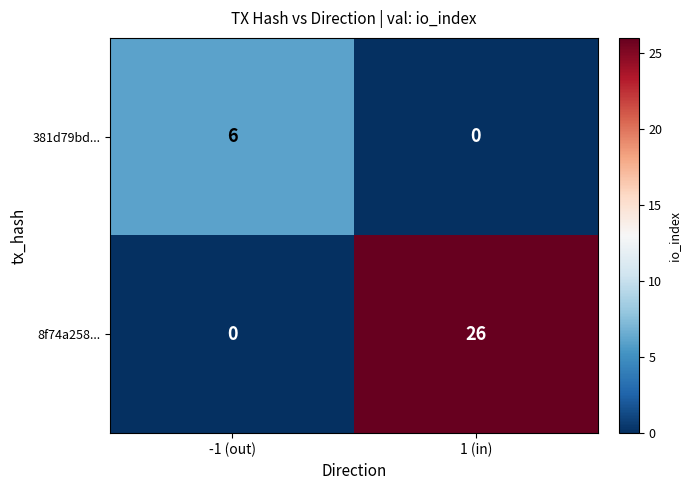

List the series in order of their overall mean, highest first.

8f74a258..., 381d79bd...